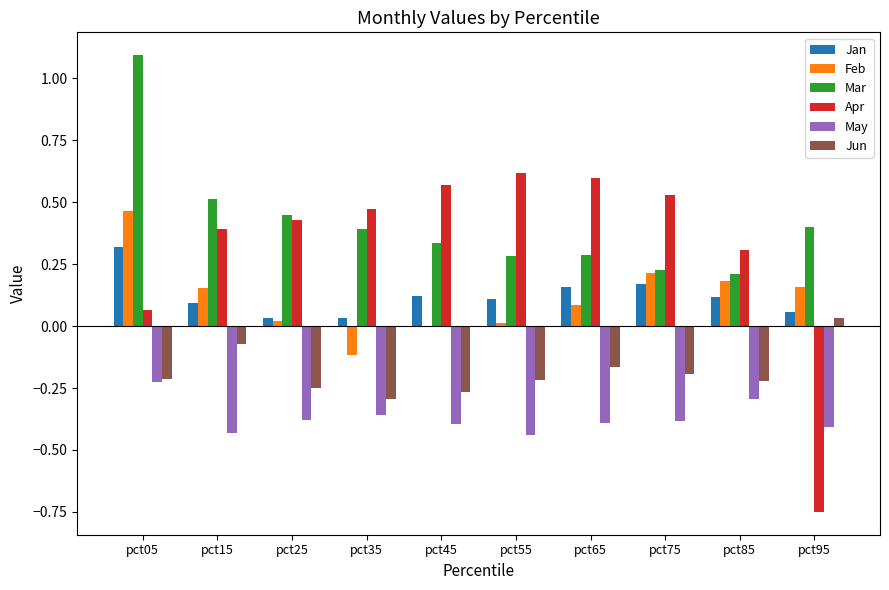

What are all the series names shown in the legend?

Jan, Feb, Mar, Apr, May, Jun